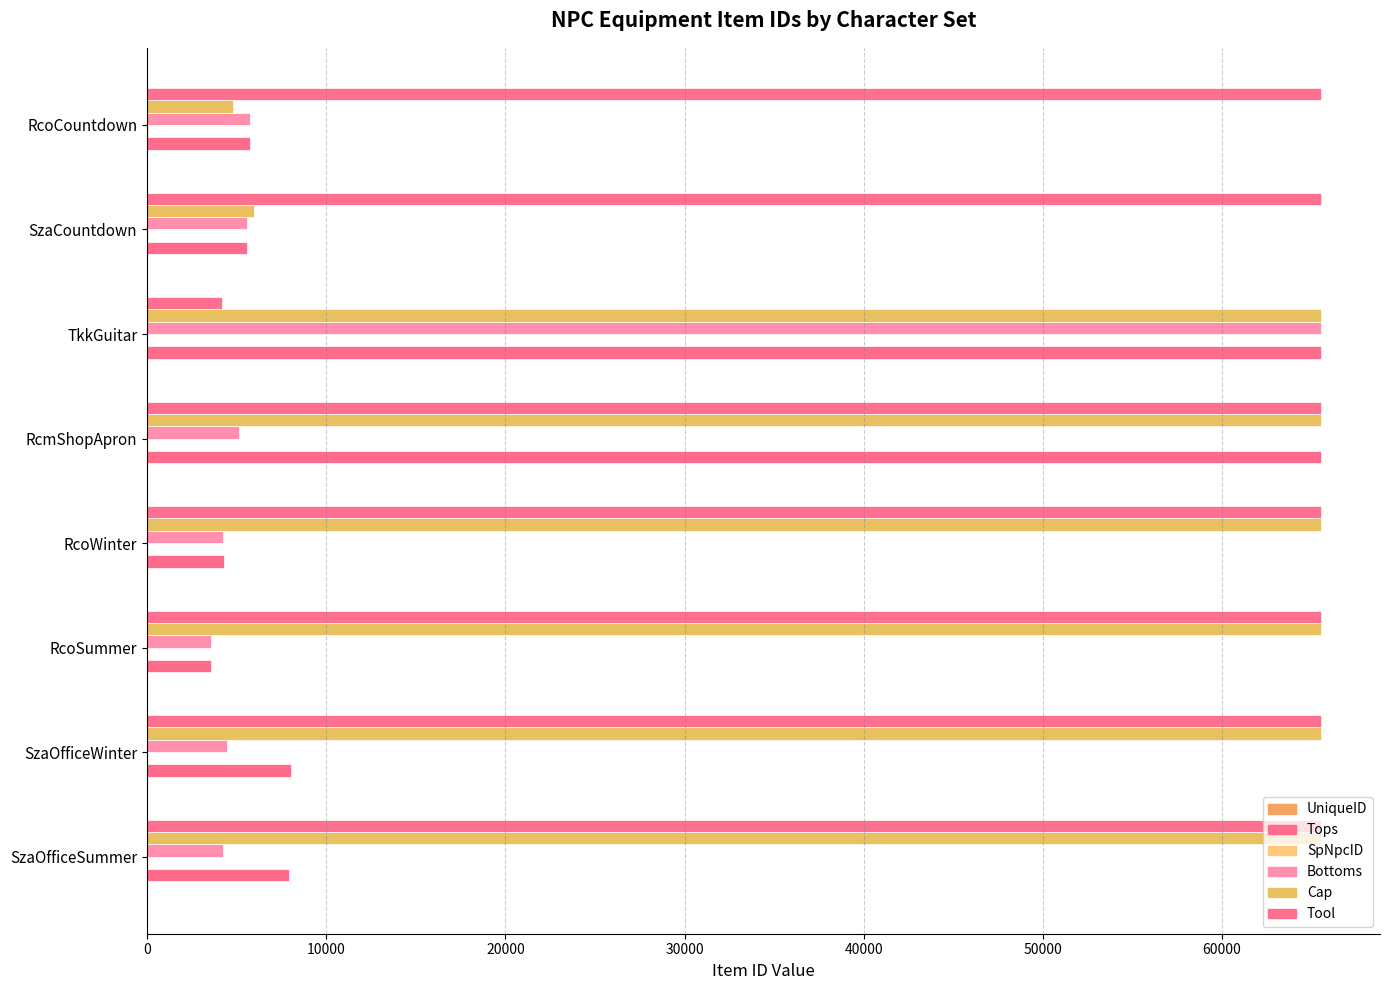

Count the number of data series in this chart.

6